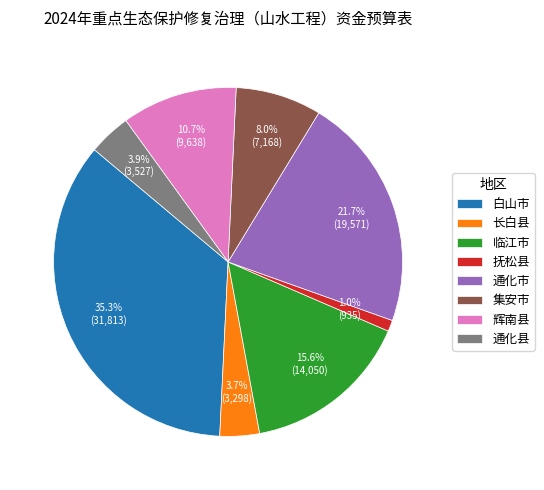

To the nearest percent, what is the combined percentage of 通化县 and 辉南县?

15%